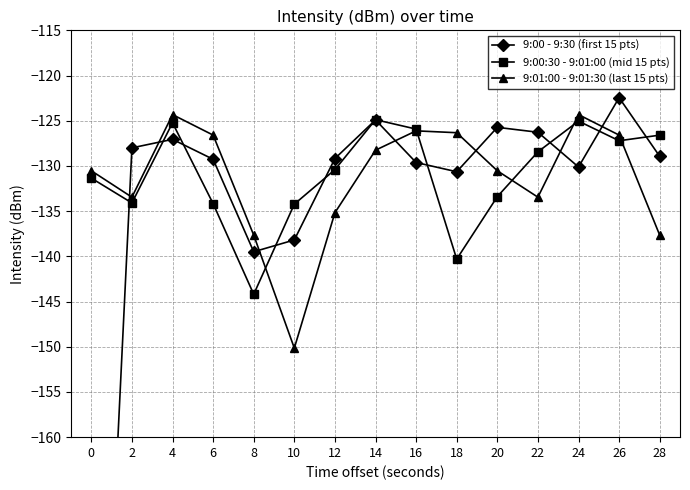

Rank the series at 8 from highest to lowest value.

9:01:00 - 9:01:30 (last 15 pts), 9:00 - 9:30 (first 15 pts), 9:00:30 - 9:01:00 (mid 15 pts)